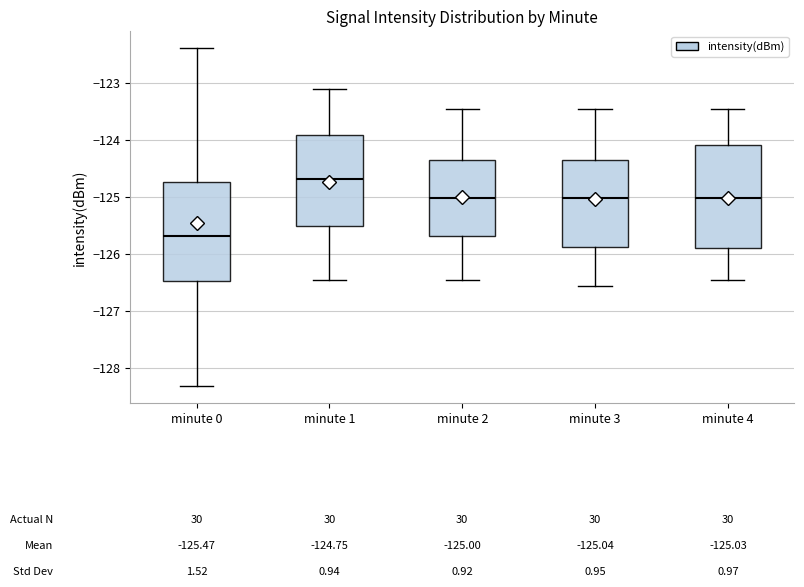

Which box's median line is the highest?

minute 1